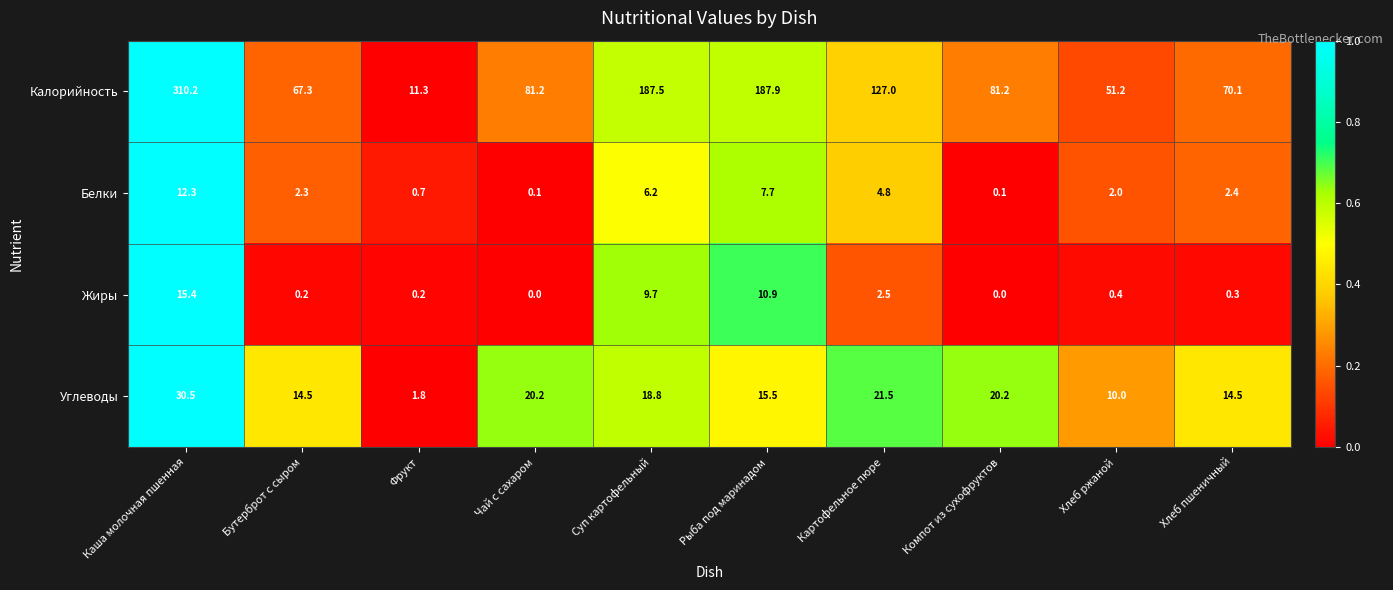

Rank the series by their maximum value, from highest to lowest.

Калорийность, Углеводы, Жиры, Белки